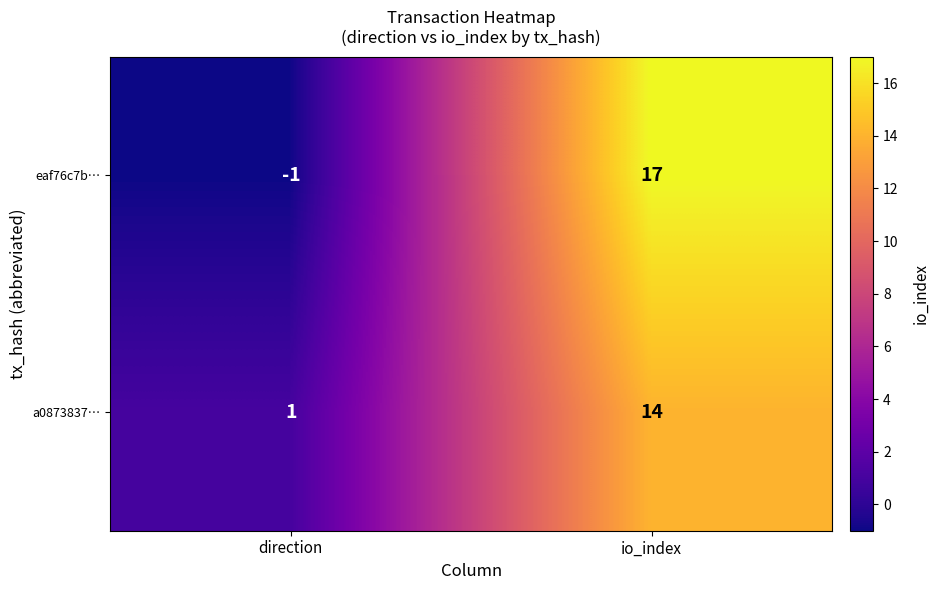

What is the spread (max minus min) of values at direction?

2